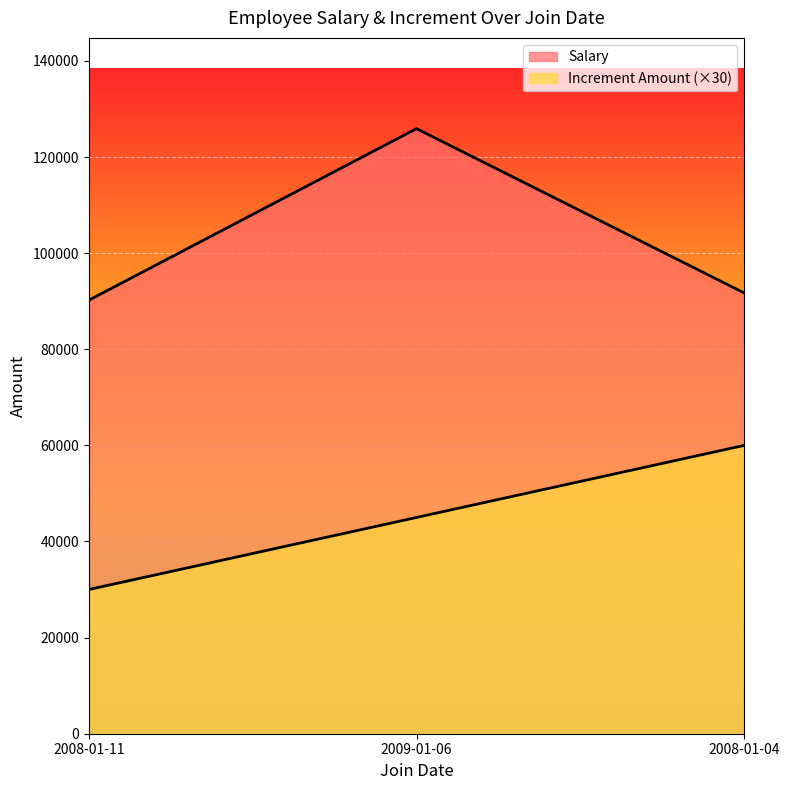

What is the difference between the highest and lowest values at 2008-01-11?

60200